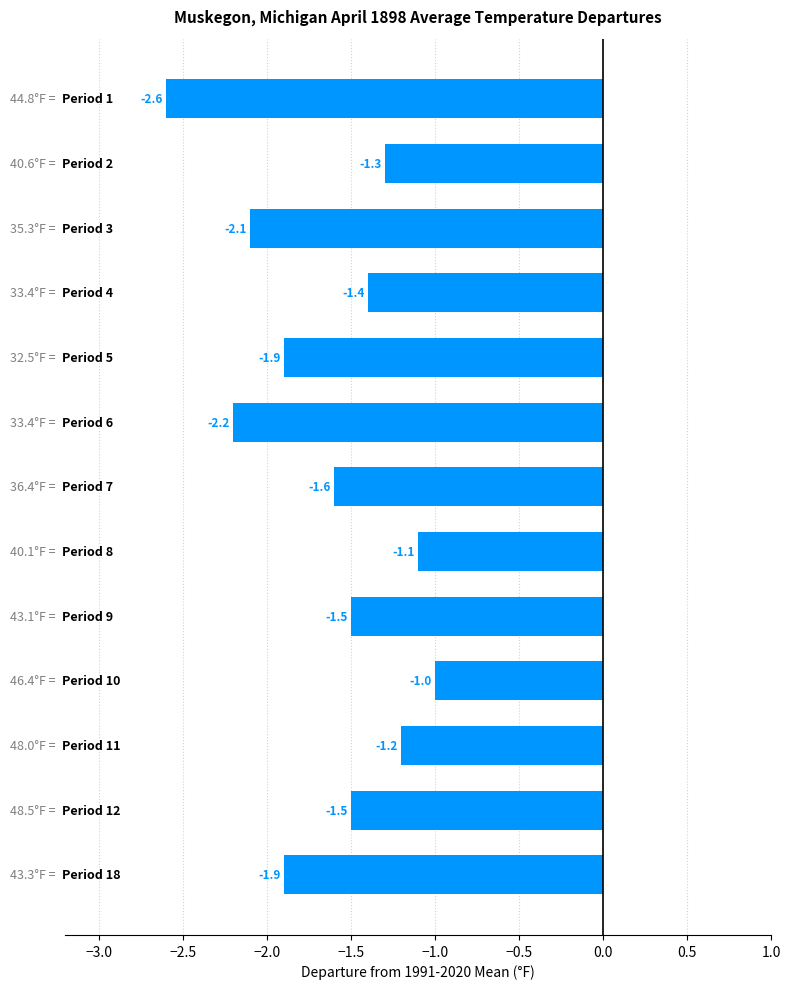

What is the value of the 13th bar from the top?

-1.9